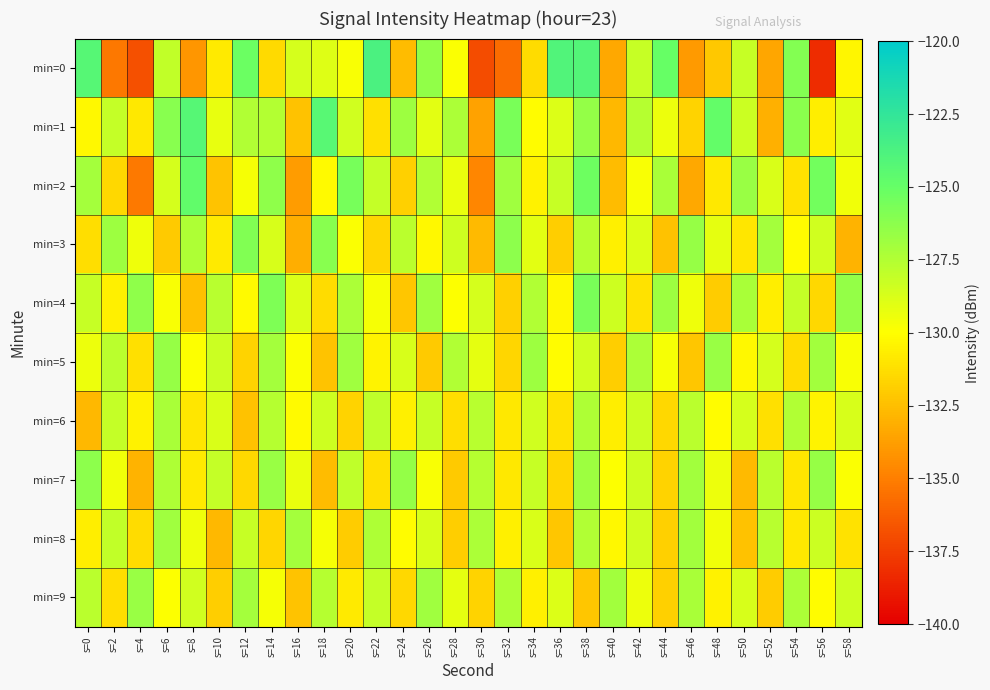

Rank the series by their maximum value, from highest to lowest.

min=0, min=1, min=2, min=4, min=3, min=7, min=5, min=9, min=8, min=6